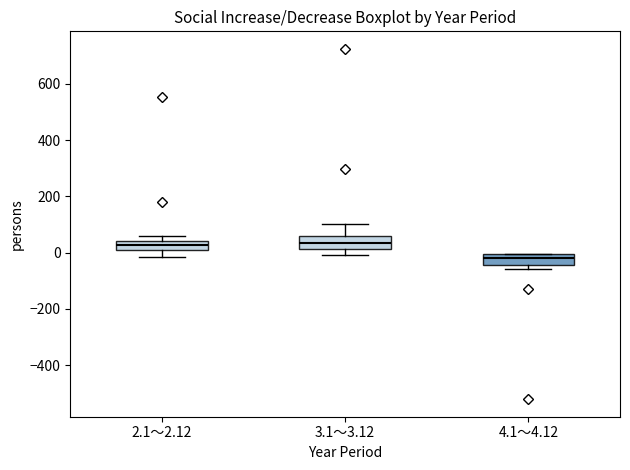

Reading left to right, transcribe this box plot: for each box, give where its median line is, the range the box spans, and where its two whiskers end, as read against the y-axis. The values are not printed on the chart, so give them approximately, as read against the axis.

2.1～2.12: median 20, box 0 to 40, whiskers -20 to 60
3.1～3.12: median 40, box 20 to 60, whiskers 0 to 100
4.1～4.12: median -20, box -40 to 0, whiskers -60 to 0